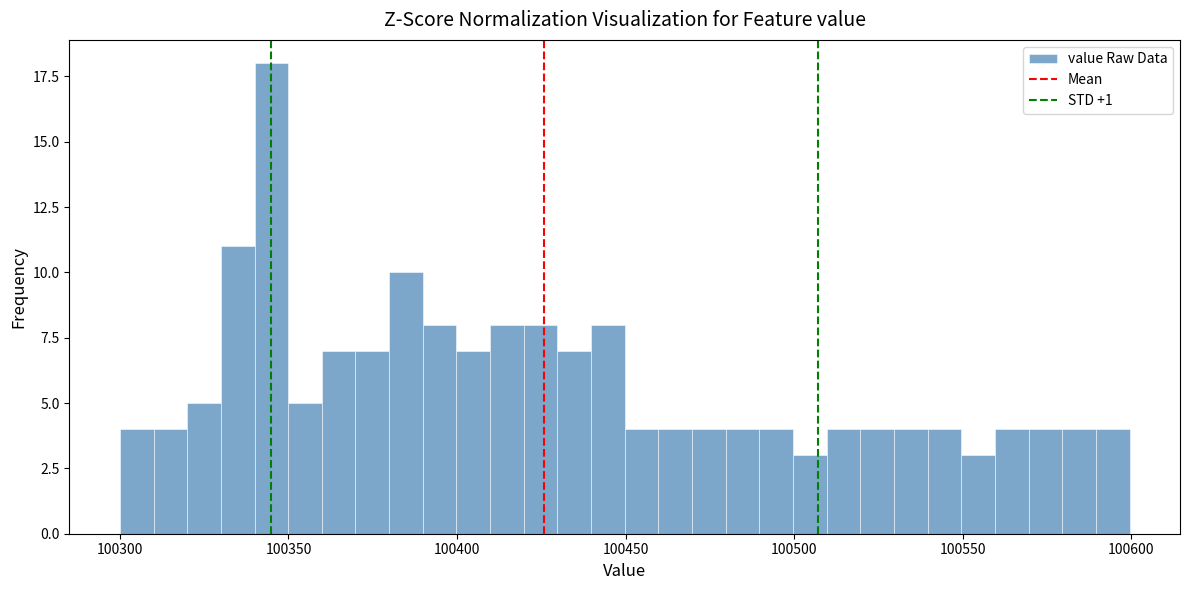

Around what value on the x-axis is the tallest bar? Give the approximate position of its centre, as read against the axis.

100345